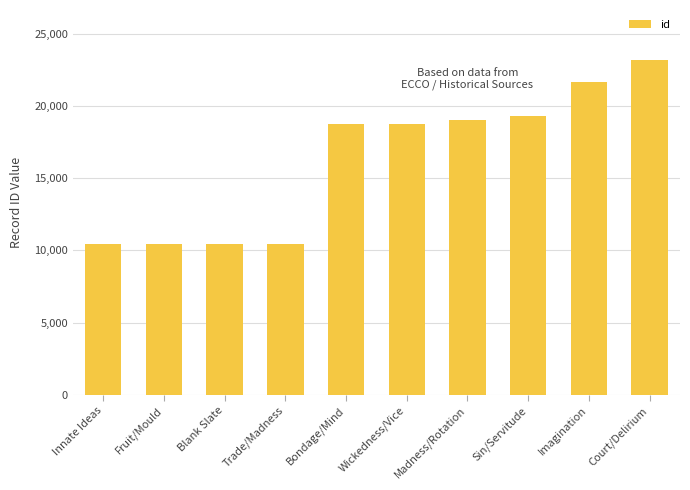

How many values are below 18759?

5